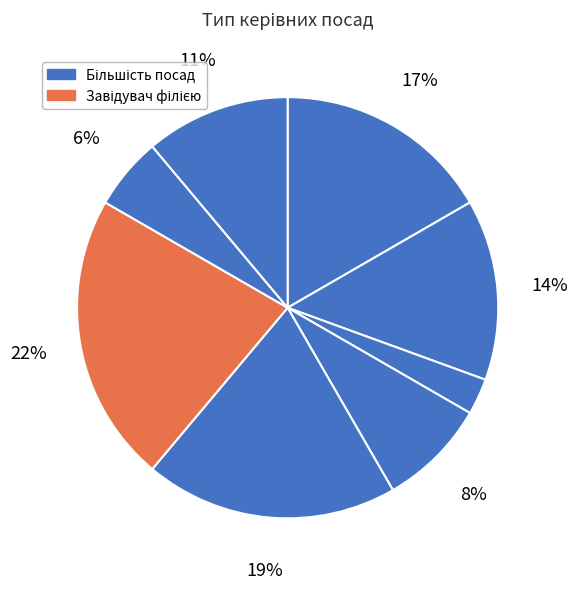

How many segments does this pie chart have?

8